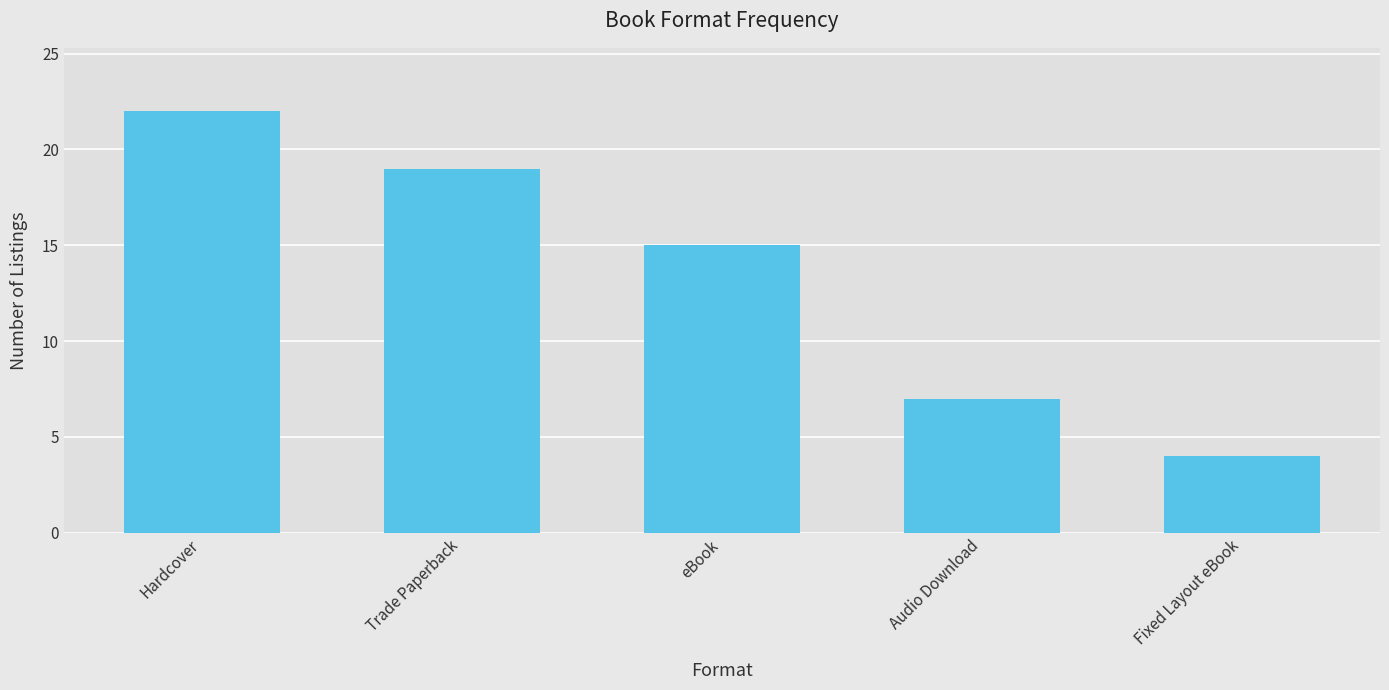

Reading left to right, list all the values displayed in this chart.

Hardcover=22	Trade Paperback=19	eBook=15	Audio Download=7	Fixed Layout eBook=4